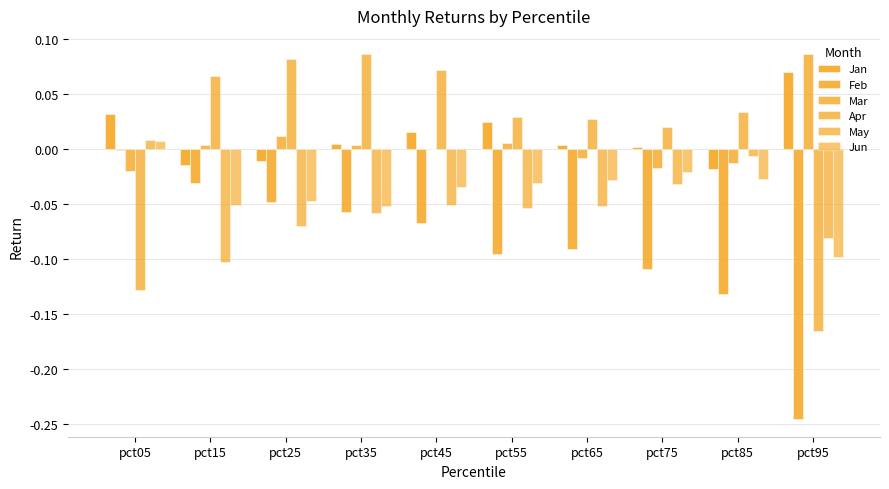

What is the total value across all series at pct35?

-0.1